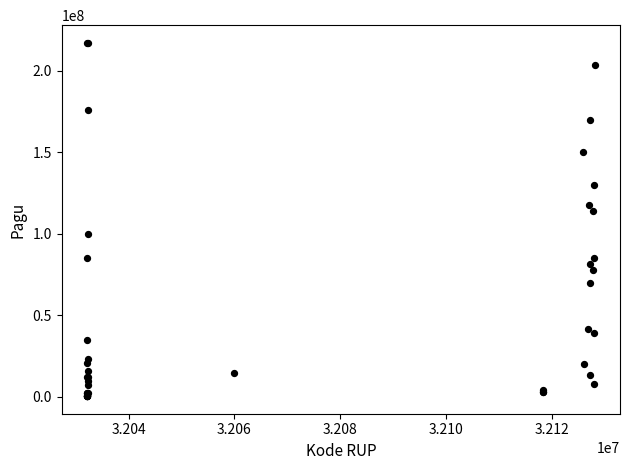

What Y value in the scatter plot is closest to 108830000?

114296000